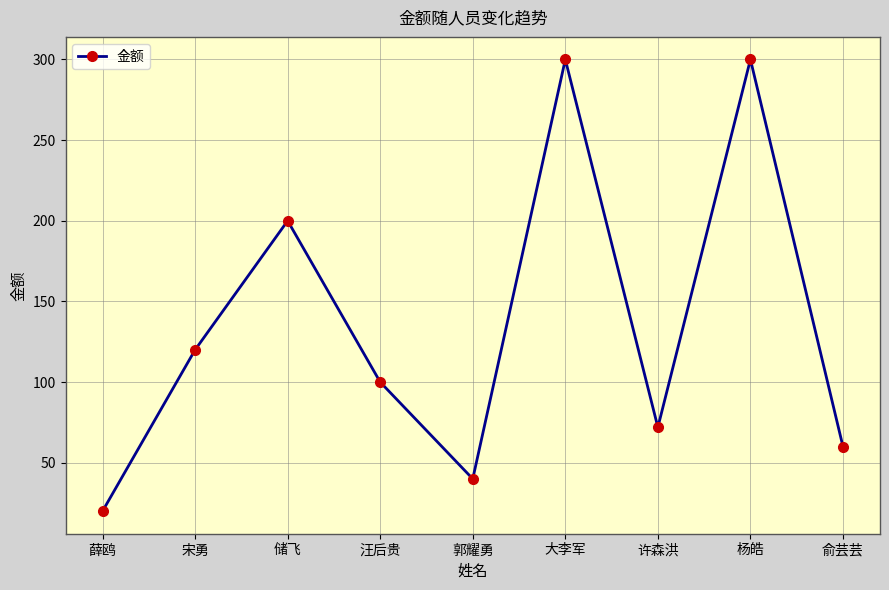

What value does the data have at 大李军?

300